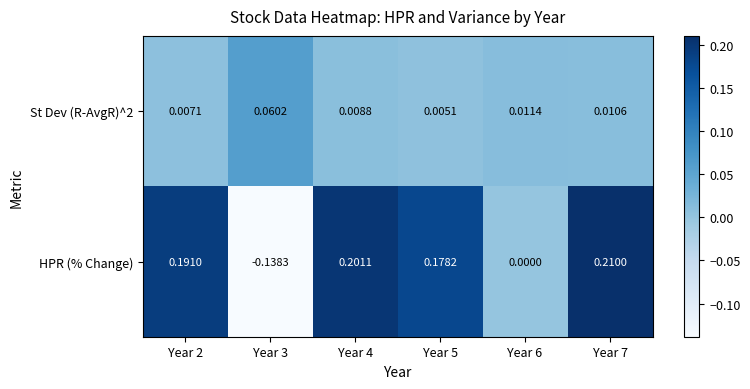

Which series has the widest spread of values?

HPR (% Change)